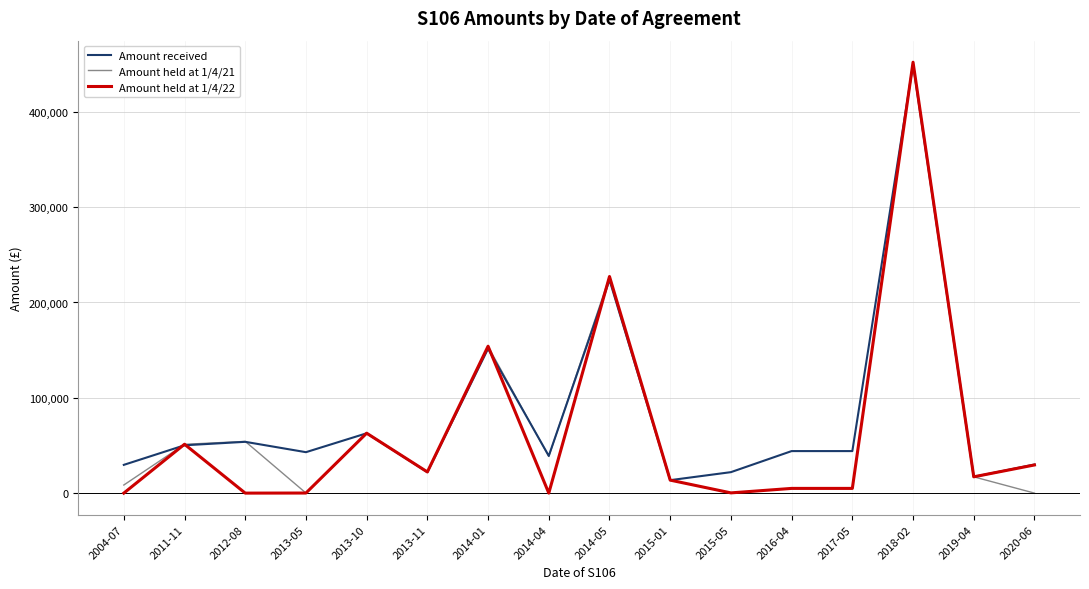

Where do Amount held at 1/4/21 and Amount received first cross each other?

2004-07 and 2011-11